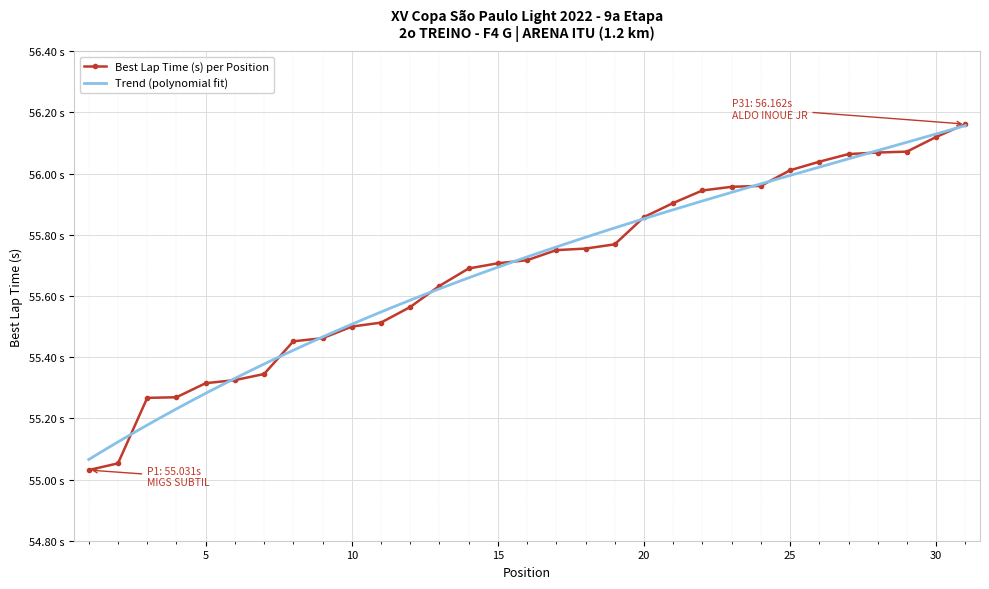

What is the greatest value displayed?

56.2